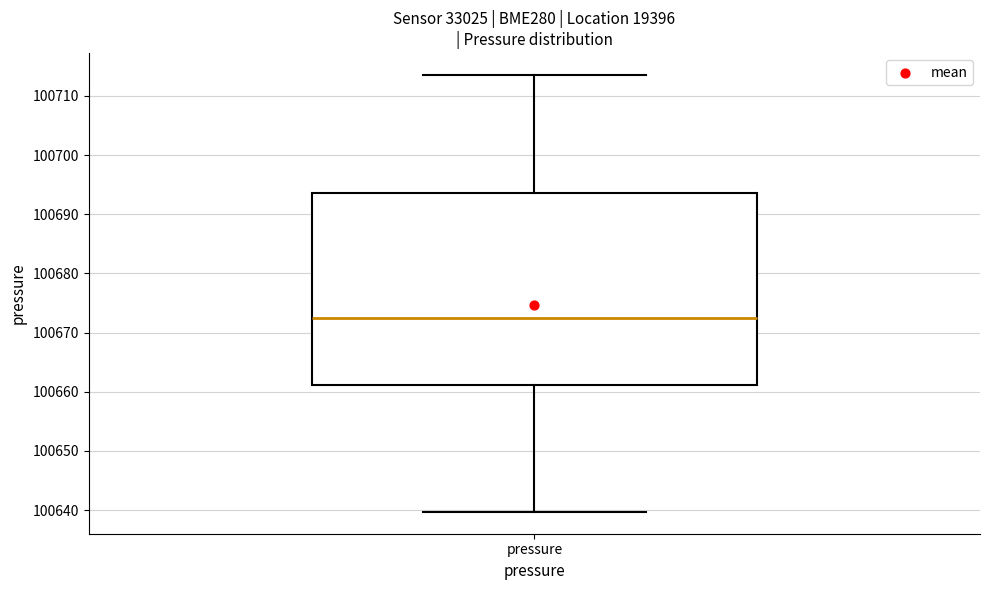

Read this box plot against the y-axis: the position of the median line, the range covered by the box, and the ends of both whiskers. The values are not printed on the chart, so give them approximately, as read against the axis.

median 100673, box 100661 to 100694, whiskers 100640 to 100714